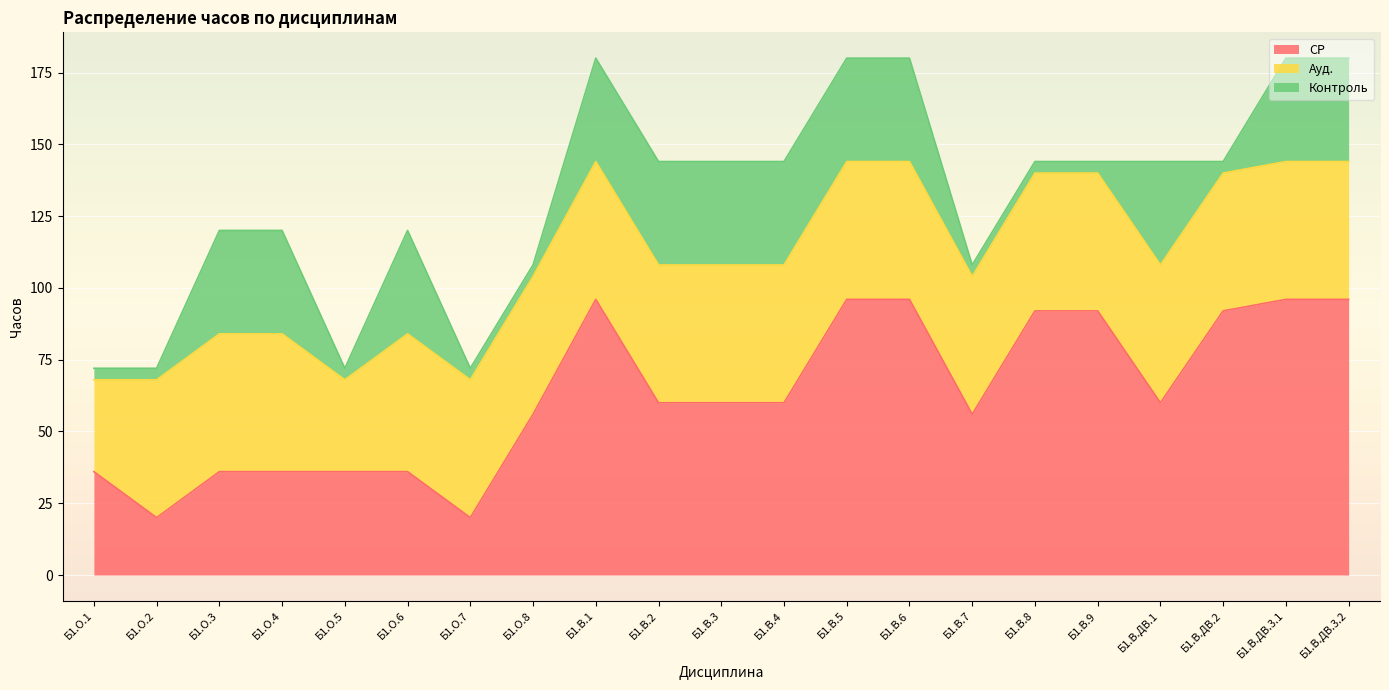

Which category has the lowest value in the СР series?

Б1.О.2